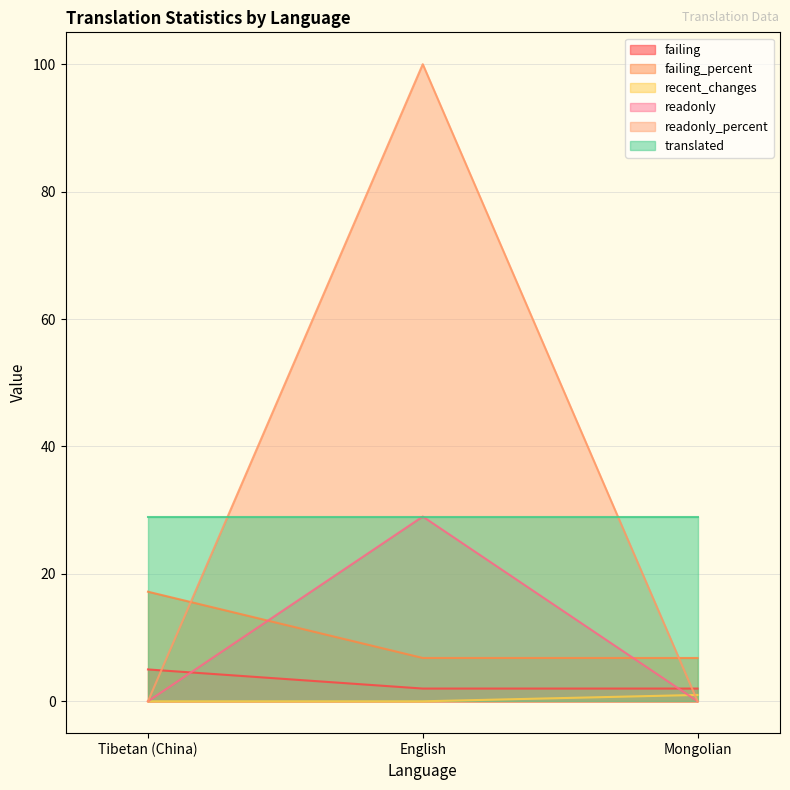

What is the maximum value shown in the chart?

100.0